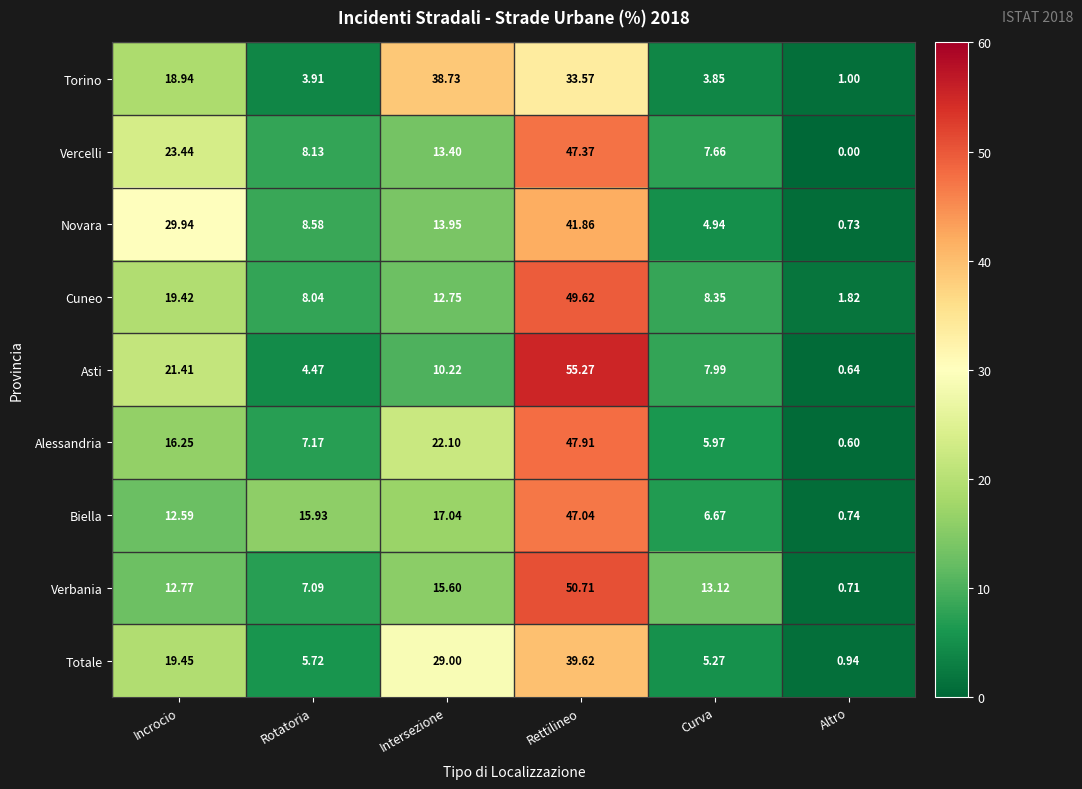

Rank the series by their maximum value, from lowest to highest.

Torino, Totale, Novara, Biella, Vercelli, Alessandria, Cuneo, Verbania, Asti